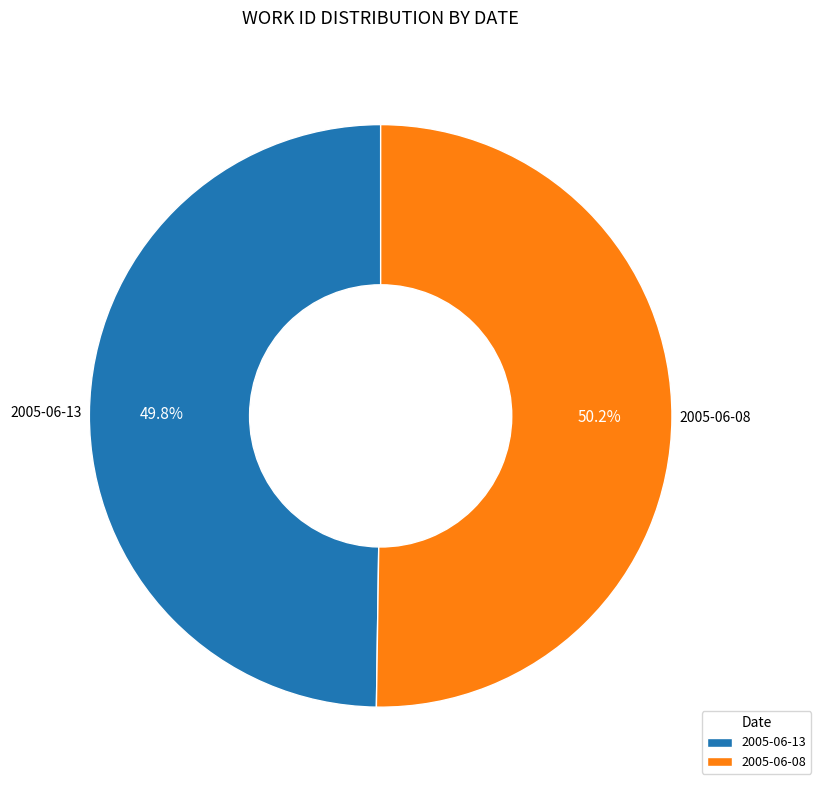

Is there a majority slice in this chart?

Yes